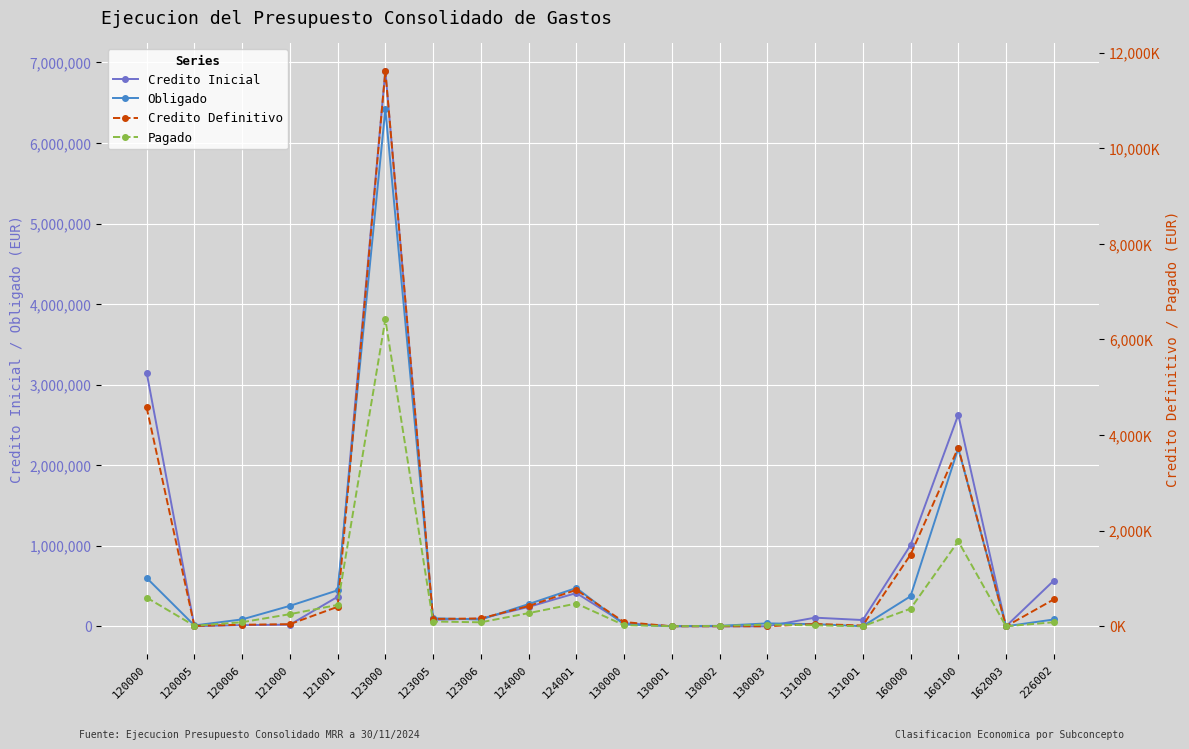

What is the difference between the maximum and minimum values in the Credito Definitivo series?

11619938.6